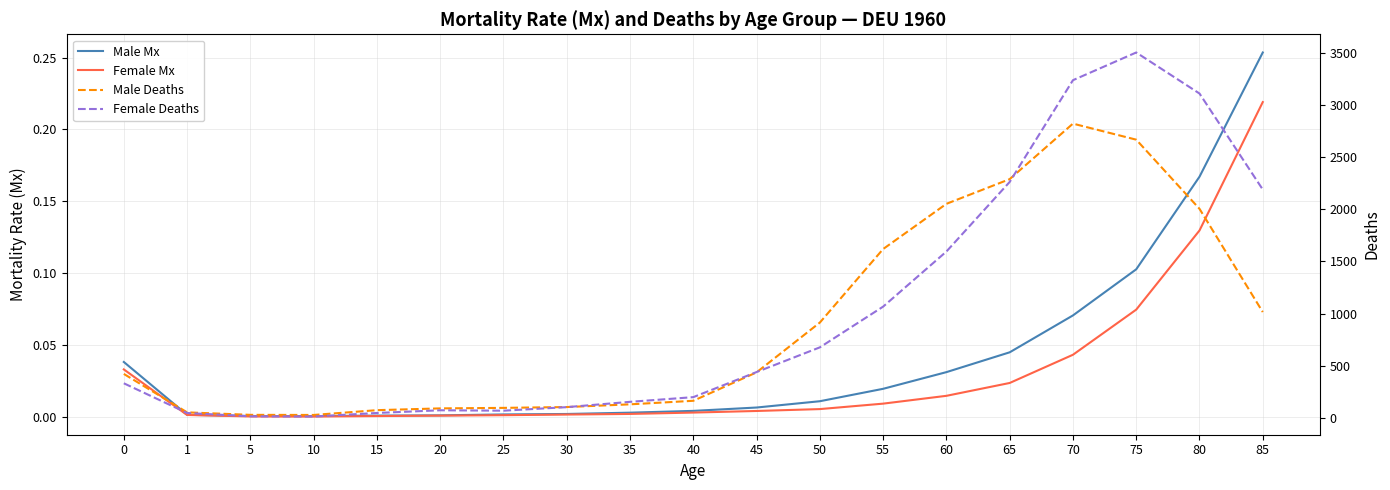

What is the sum of all Female Deaths values?

19117.0